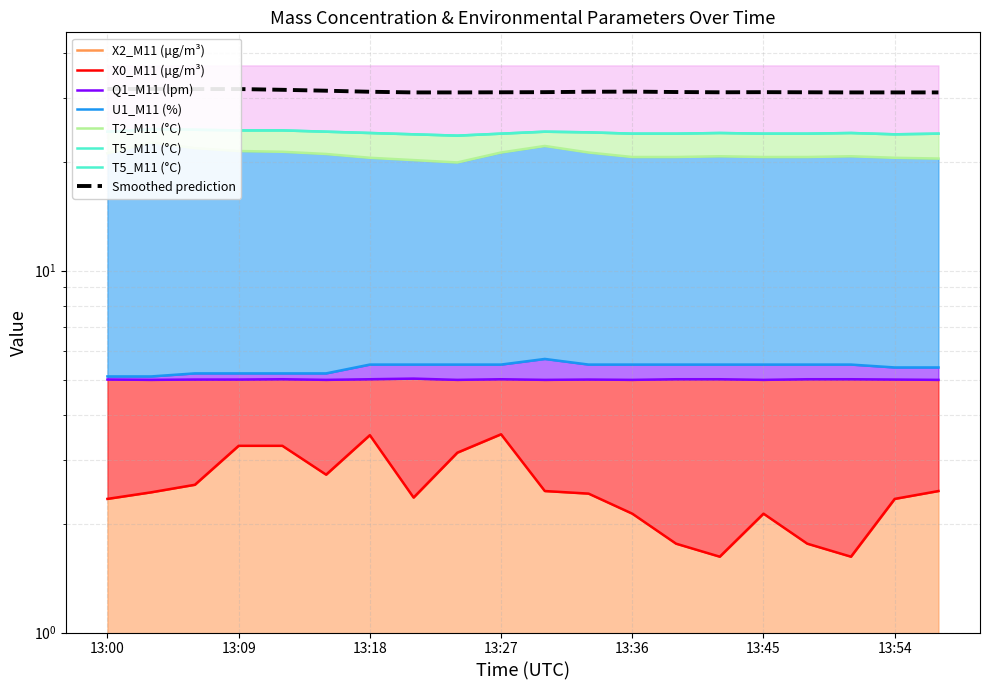

At which category does T5_M11 (°C) reach its first local peak?

13:03